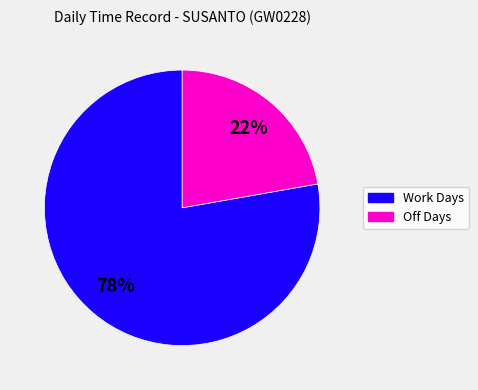

Approximately how many times larger is the value at Work Days compared to Off Days?

3.5